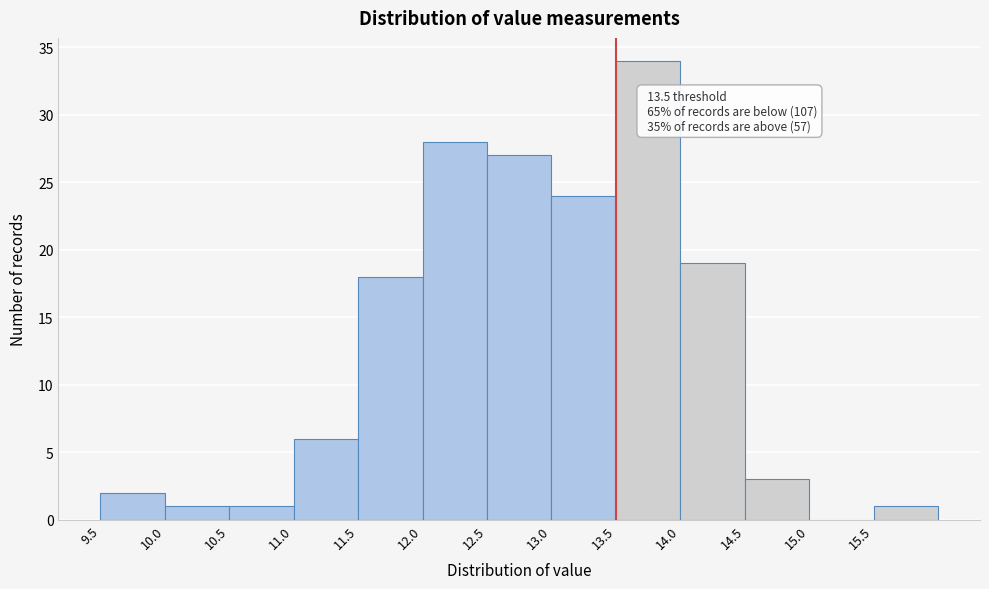

Which range on the x-axis has the tallest bar?

13.5 to 14.0